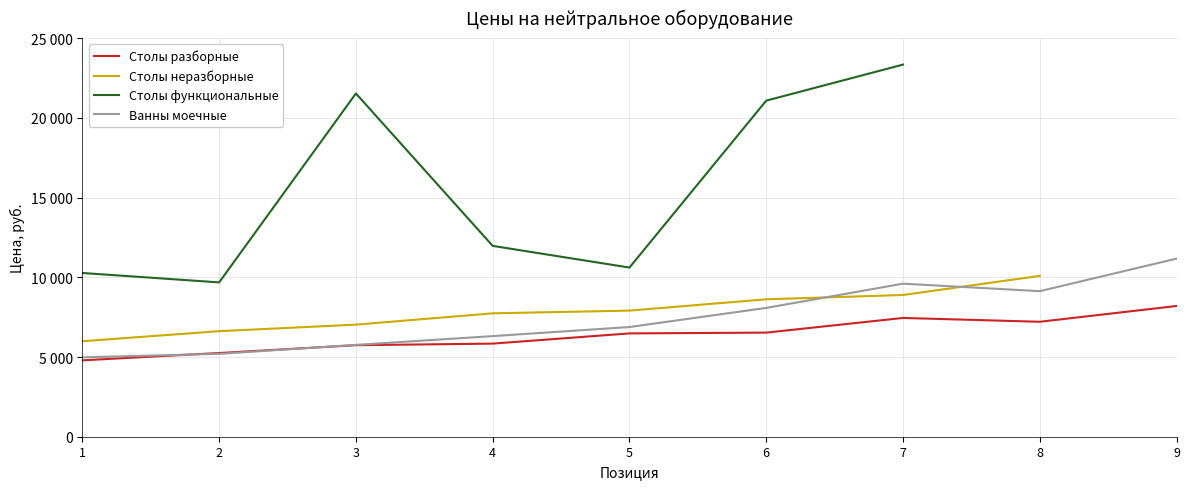

True or false: Столы разборные has more than 2 interior local peaks.

False